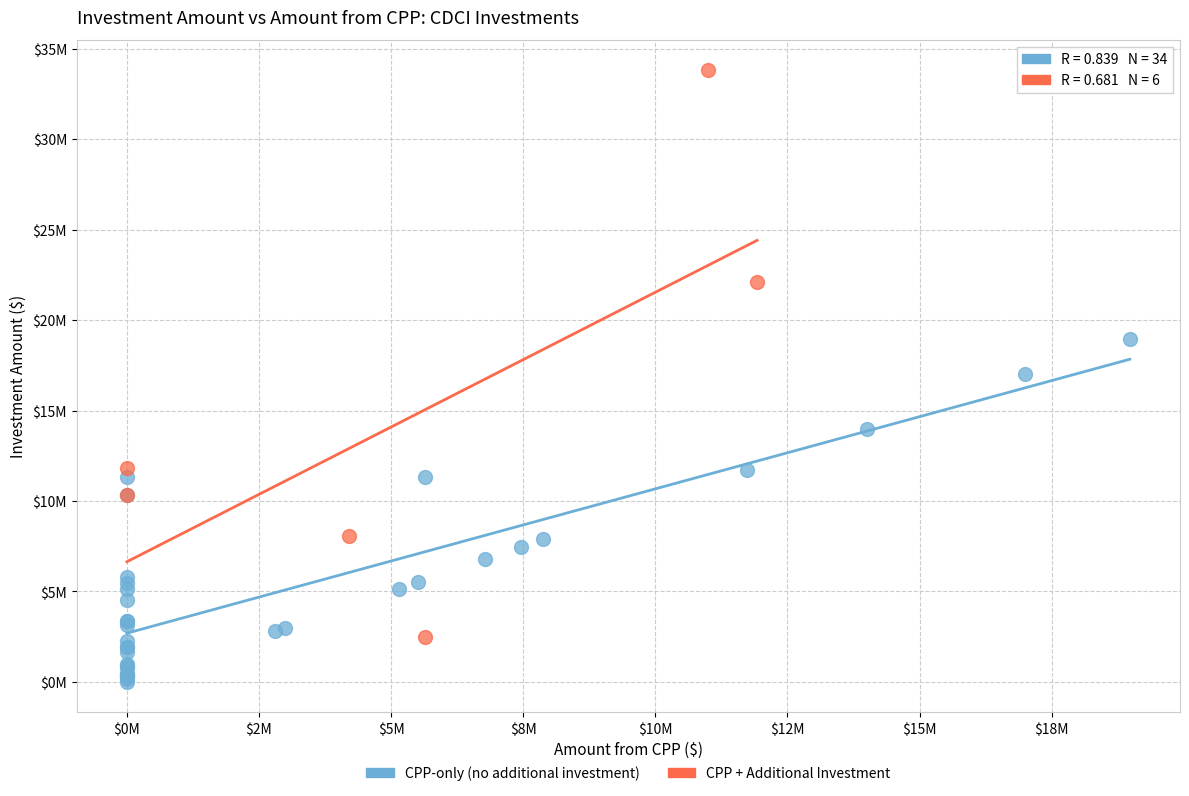

What are all the series names shown in the legend?

CPP-only (no additional investment), CPP + Additional Investment